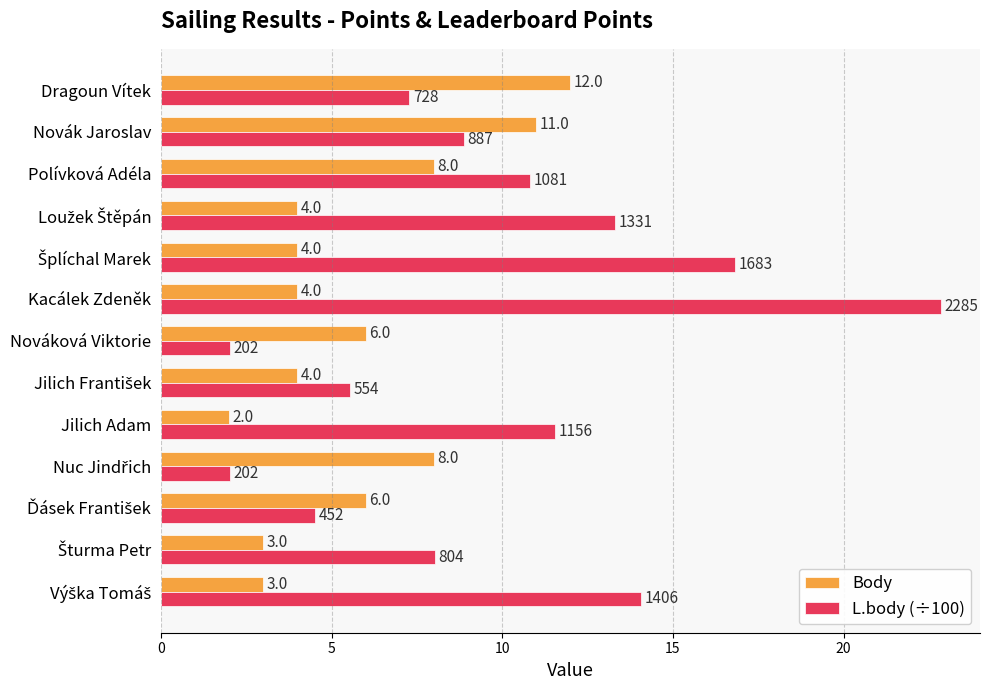

Which series has the largest range (max minus min)?

L.body (÷100)